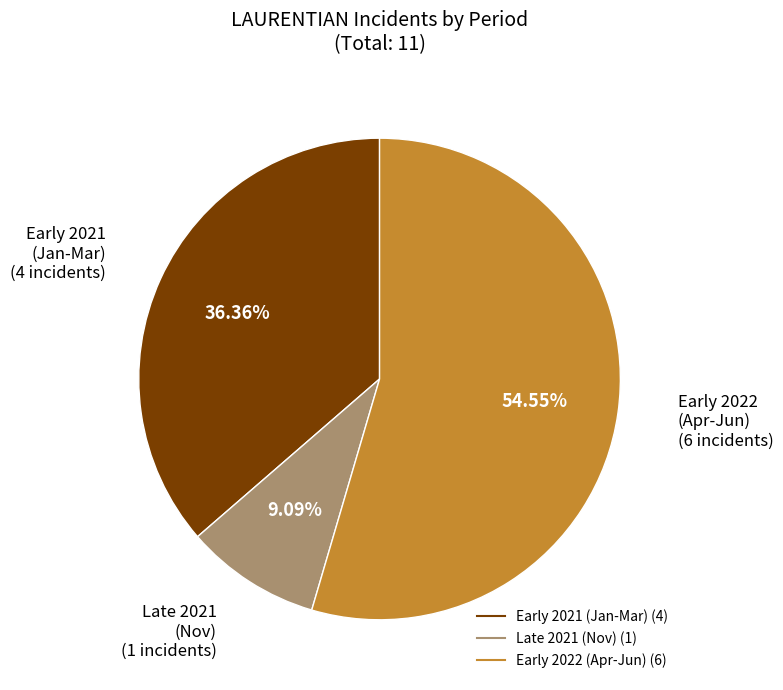

Does any single category account for the majority?

Yes